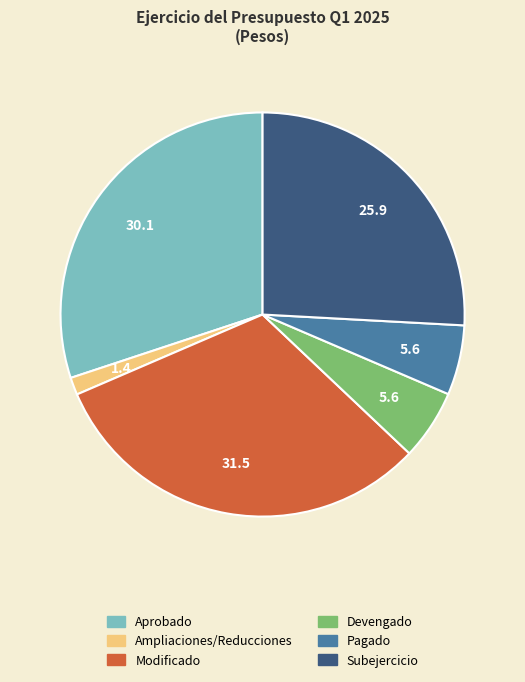

Between Aprobado and Devengado, which is larger?

Aprobado